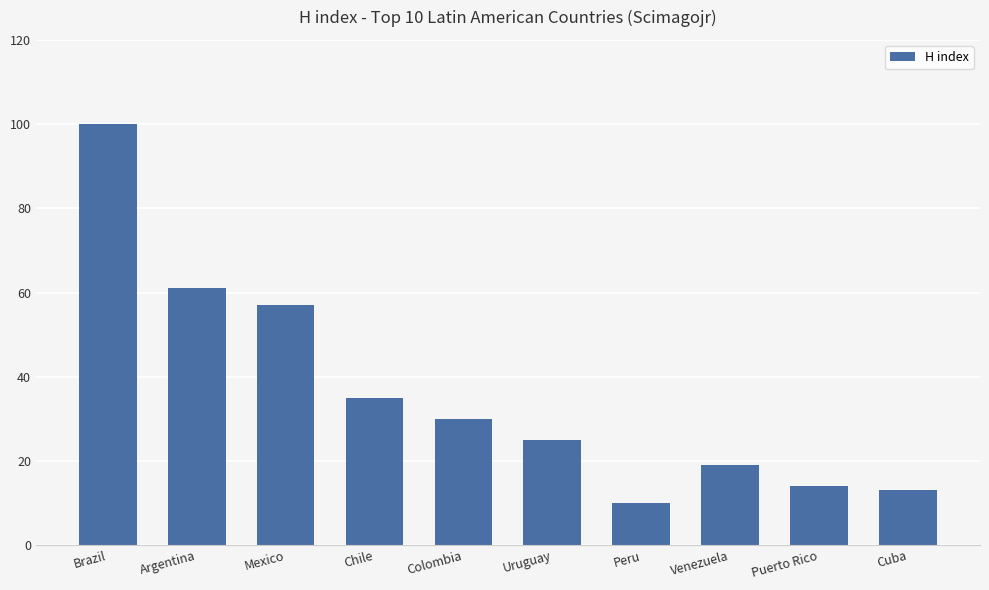

Reading right to left, what are all the values shown in this chart?

13	14	19	10	25	30	35	57	61	100